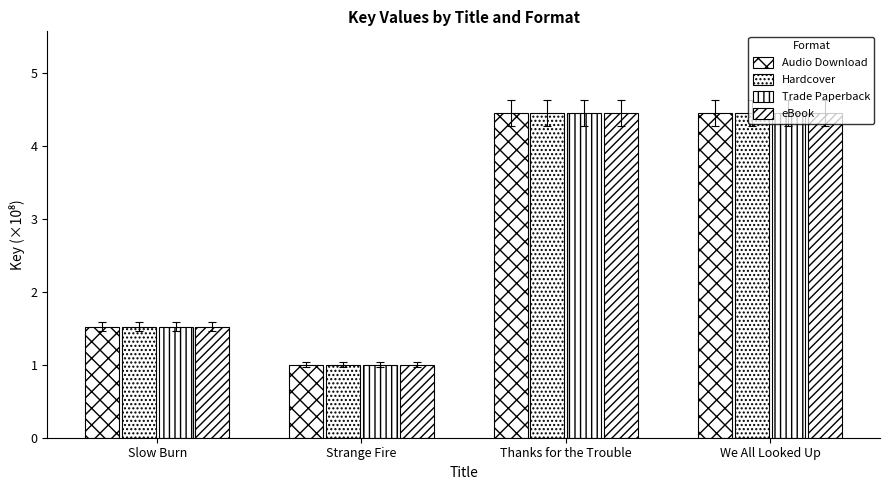

Reading left to right, transcribe all the data shown in this chart.

Audio Download: Slow Burn=1.5	Strange Fire=1.0	Thanks for the Trouble=4.5	We All Looked Up=4.5
Hardcover: Slow Burn=1.5	Strange Fire=1.0	Thanks for the Trouble=4.5	We All Looked Up=4.5
Trade Paperback: Slow Burn=1.5	Strange Fire=1.0	Thanks for the Trouble=4.5	We All Looked Up=4.5
eBook: Slow Burn=1.5	Strange Fire=1.0	Thanks for the Trouble=4.5	We All Looked Up=4.5